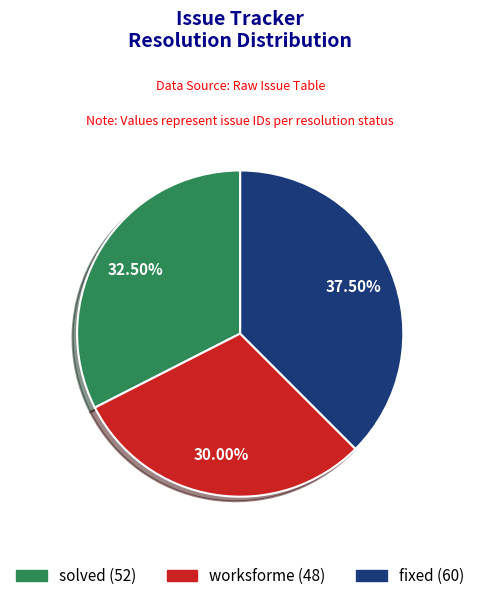

Does any single category account for the majority?

No